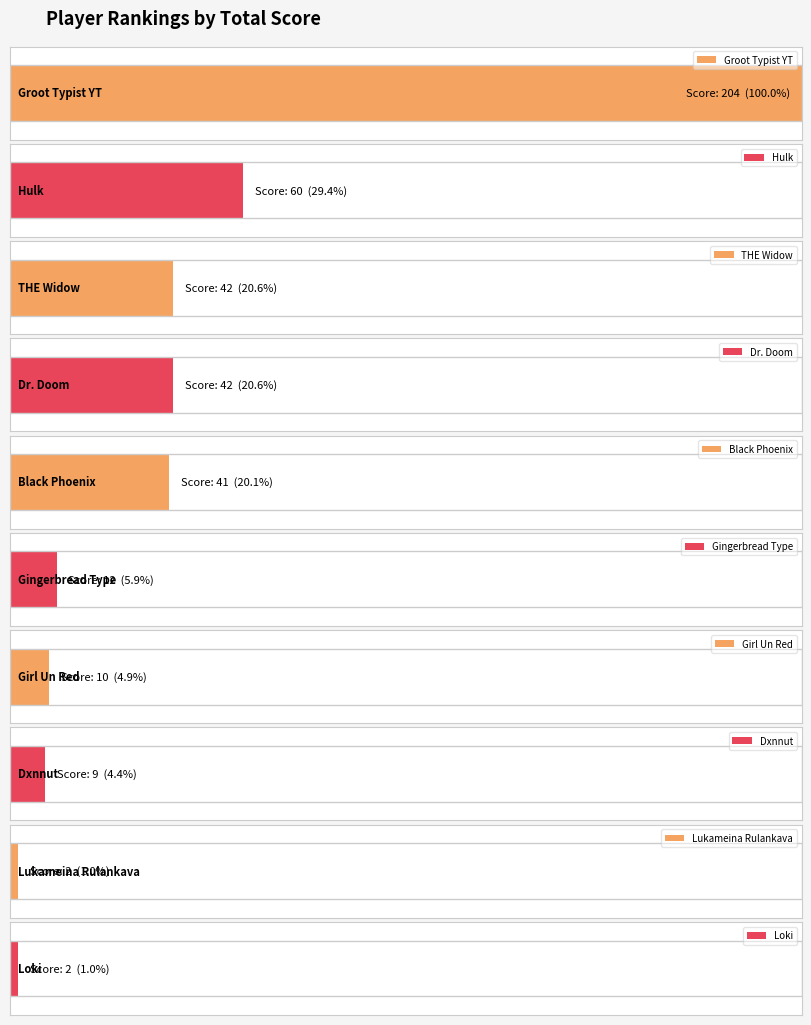

What is the difference between the values at Hulk and Loki?

58